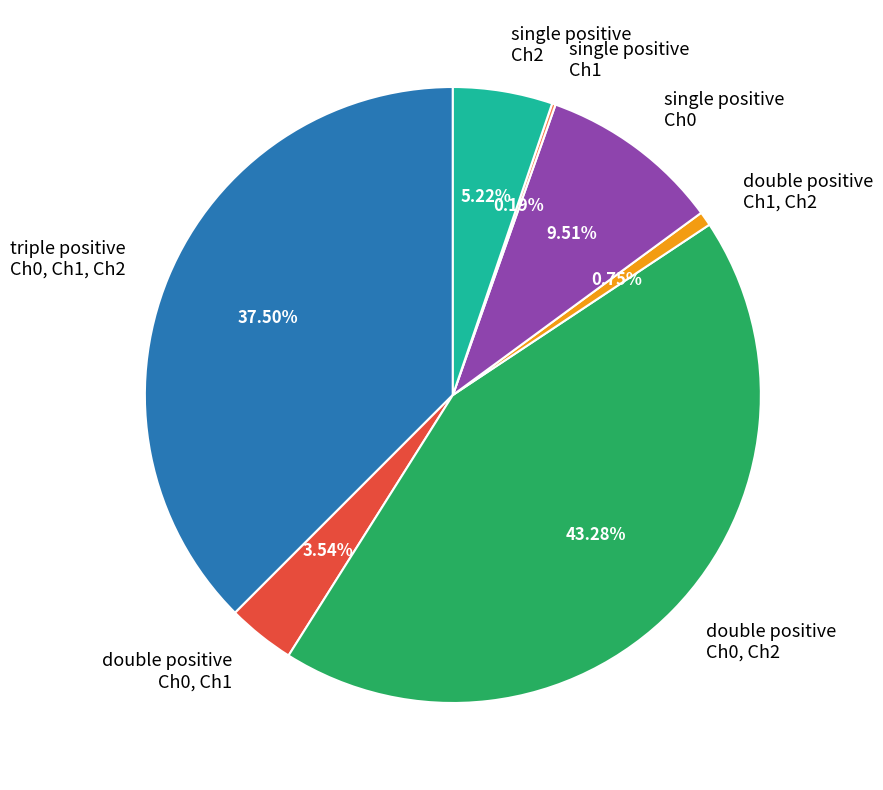

Is the sum of single positive Ch2 and double positive Ch0, Ch2 greater than half?

No